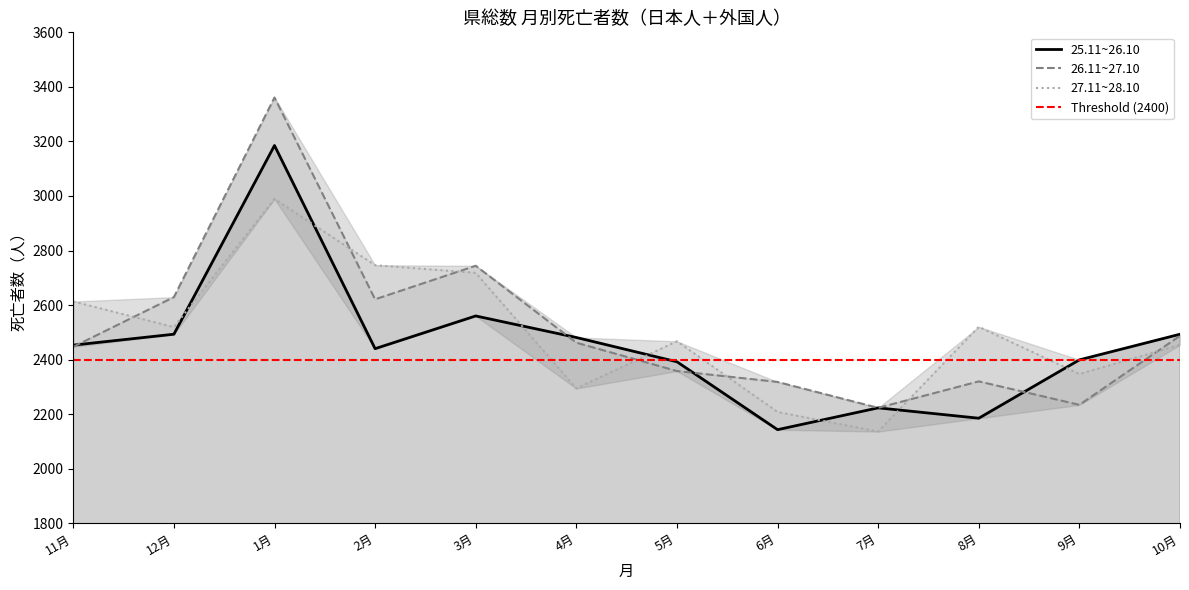

How many data points in 26.11~27.10 are above 2462?

5